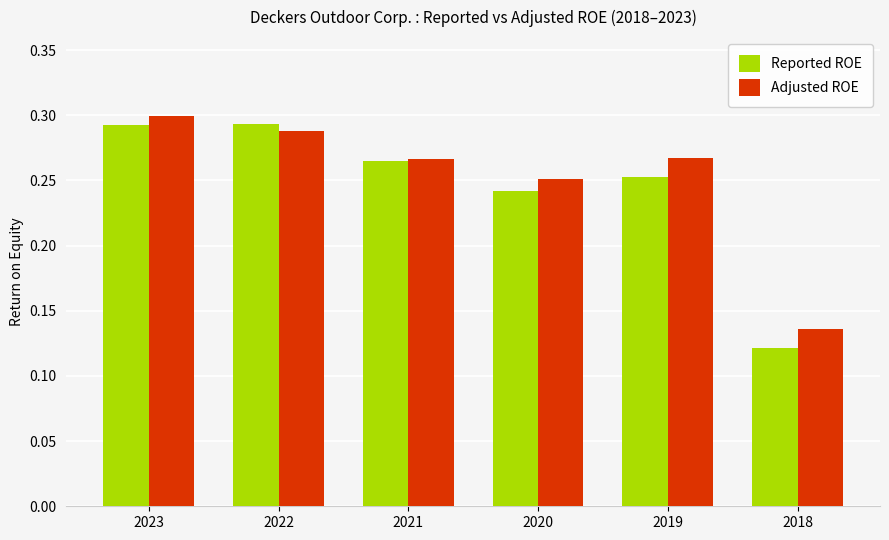

Which category has the lowest value across all series?

2018